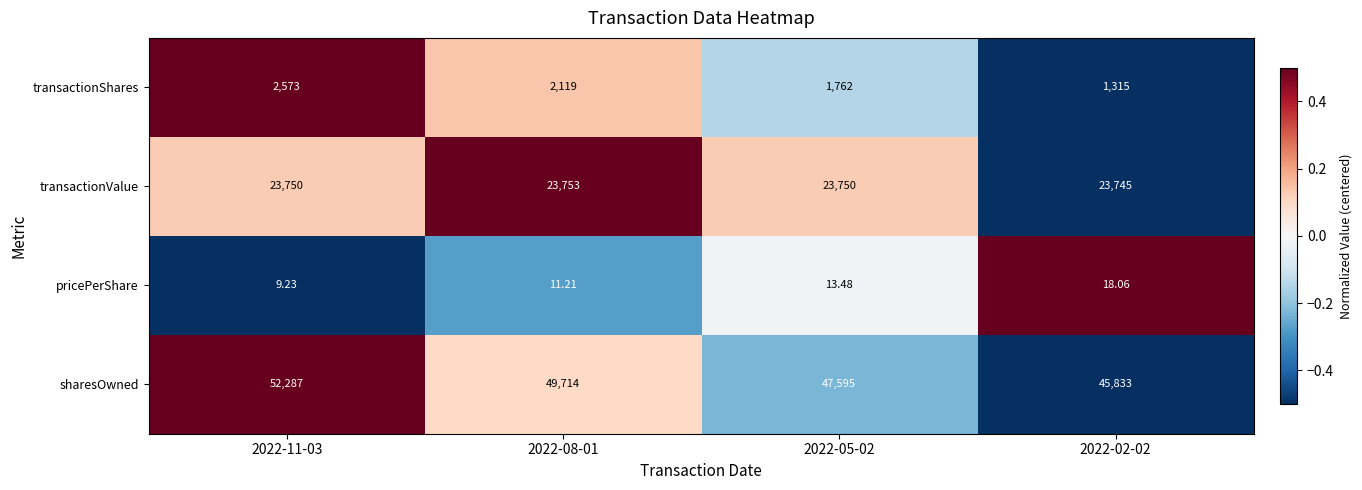

Between 2022-05-02 and 2022-02-02, which series saw the biggest shift?

sharesOwned